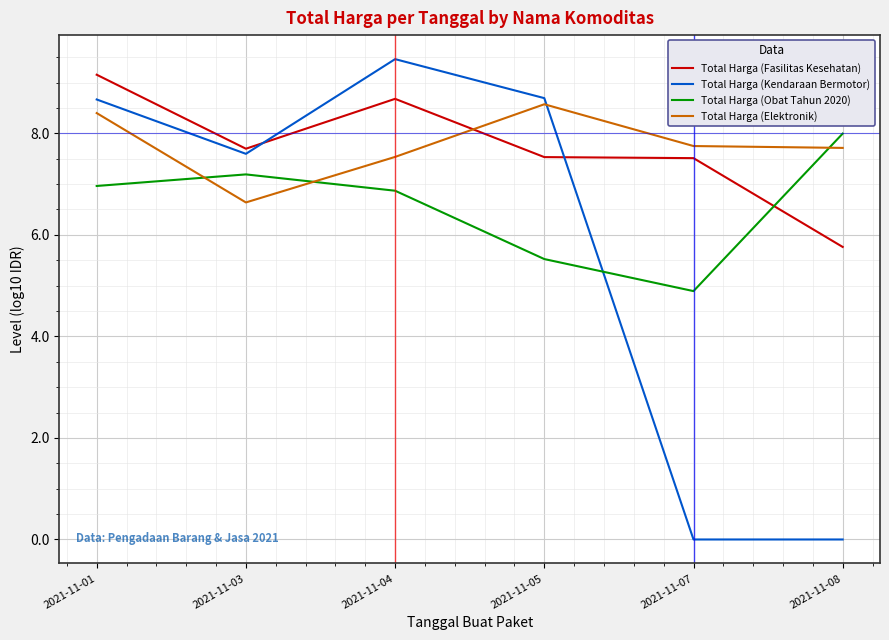

Is the value of Total Harga (Obat Tahun 2020) at 2021-11-04 greater than the value of Total Harga (Fasilitas Kesehatan) at 2021-11-01?

No